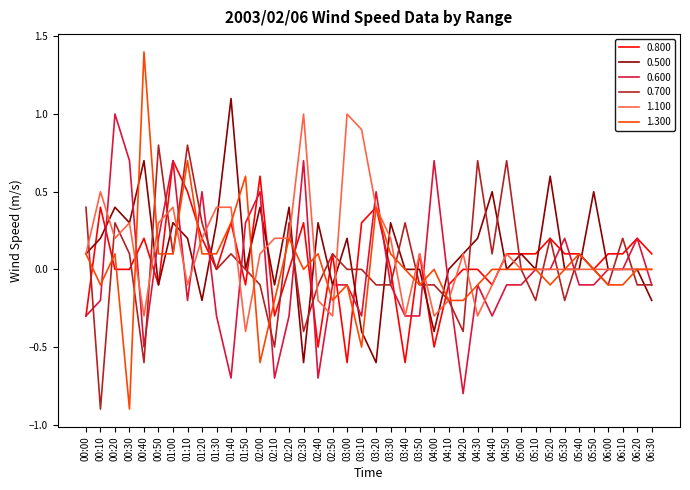

What is the minimum value for 0.800?

-0.6